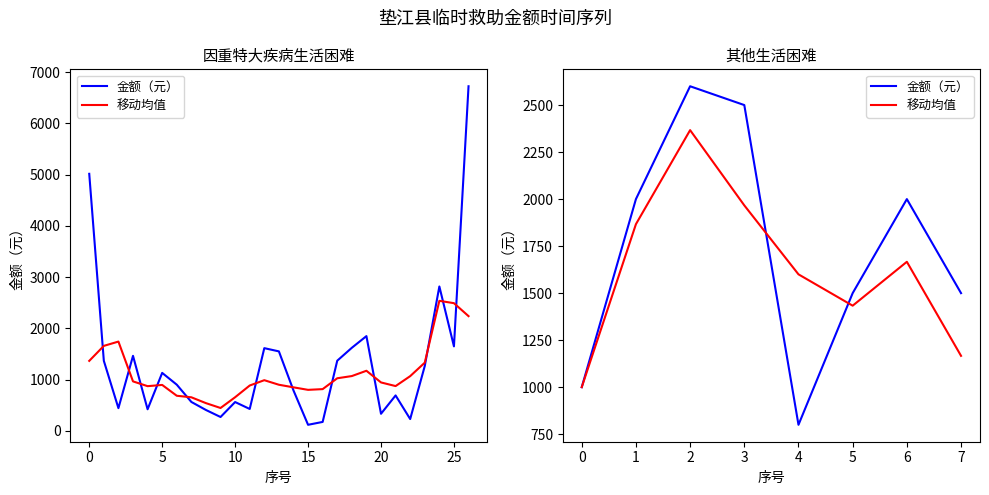

Reading left to right, extract all data points from this chart.

金额（元）: 1000.0	2000.0	2600.0	2500.0	800.0	1500.0	2000.0	1500.0
移动均值: 1000.0	1866.7	2366.7	1966.7	1600.0	1433.3	1666.7	1166.7